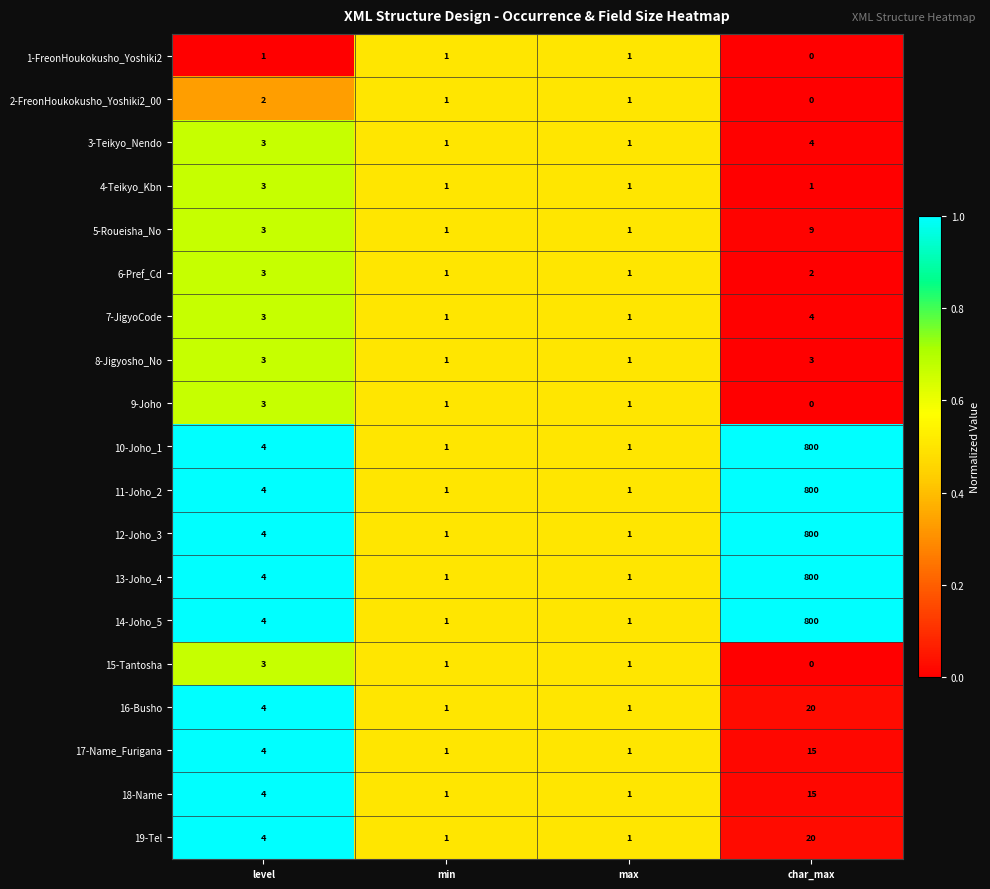

How many 3-Teikyo_Nendo values are between 1 and 4?

4